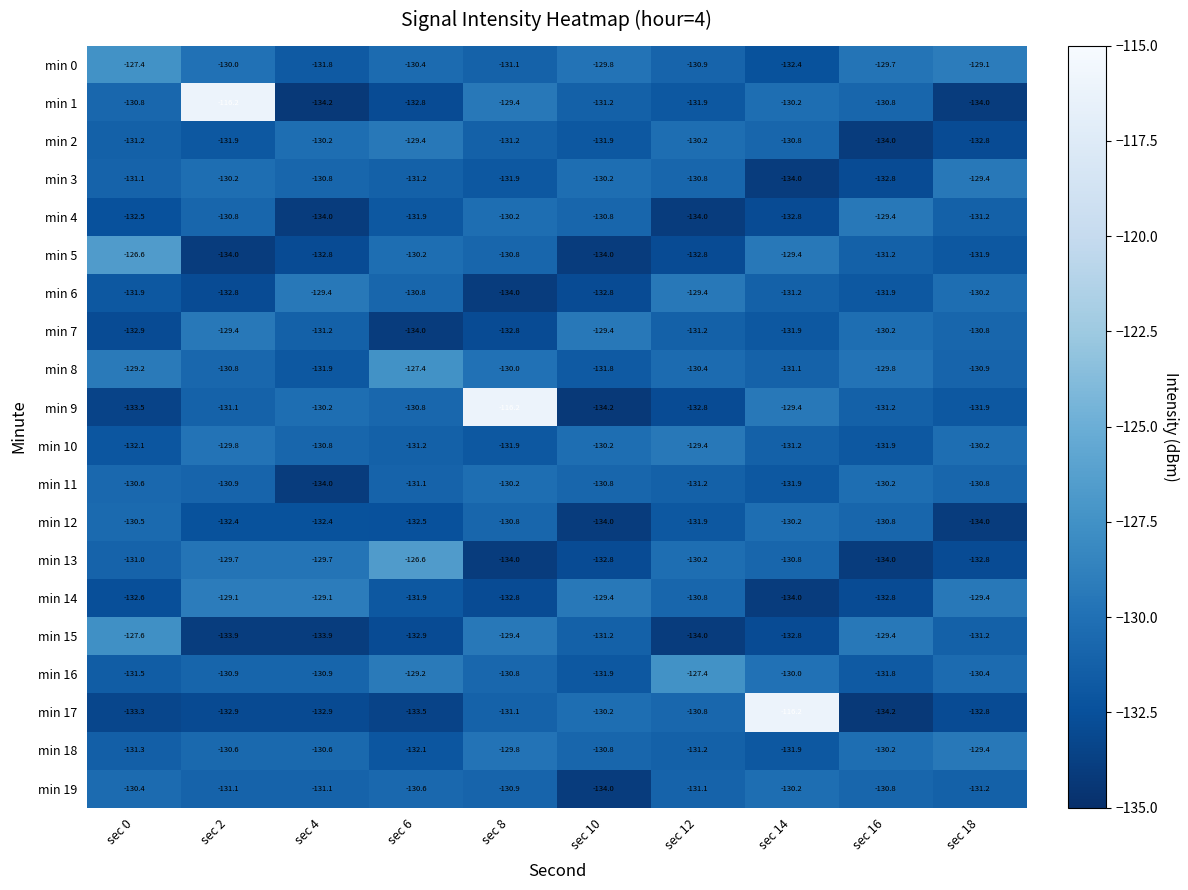

What is the sum of all min 3 values?

-1312.4